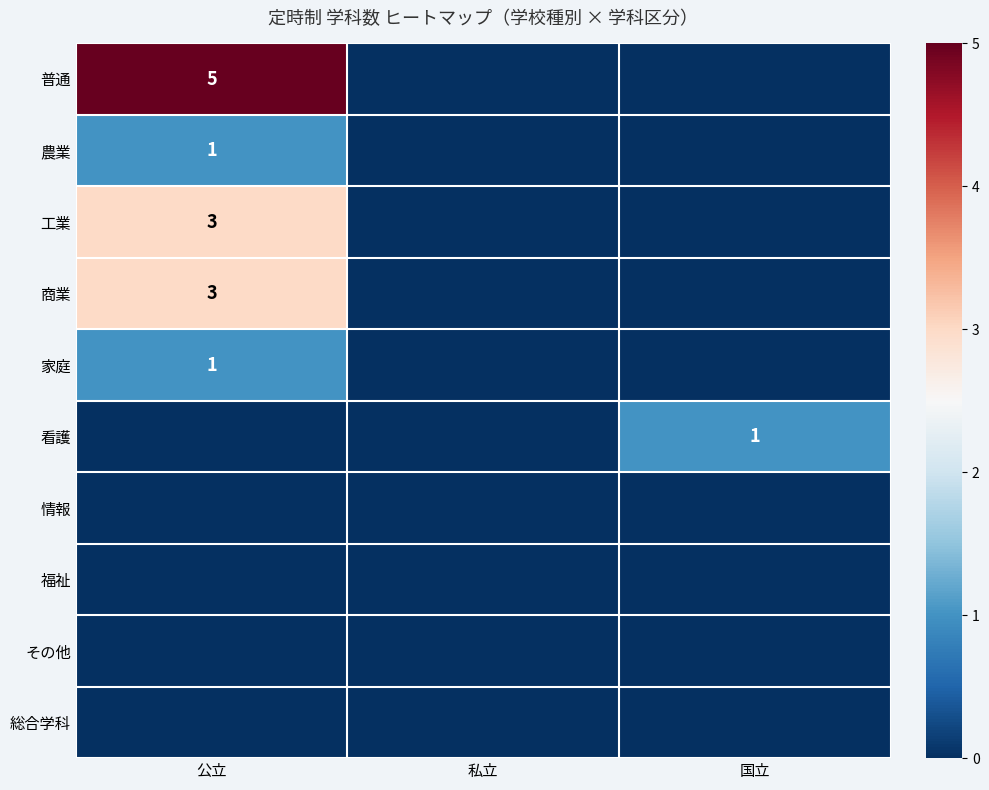

Is it true that 工業 equals 5 at 公立?

False